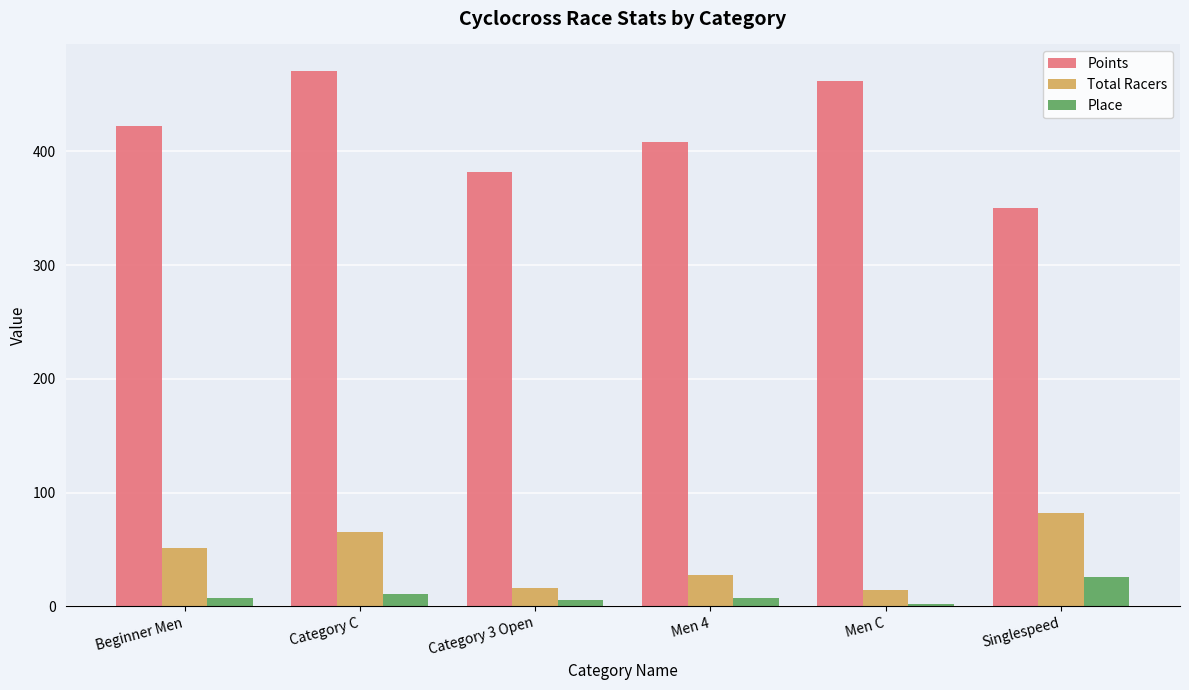

What is the difference between the maximum and second lowest values in the Place series?

20.0